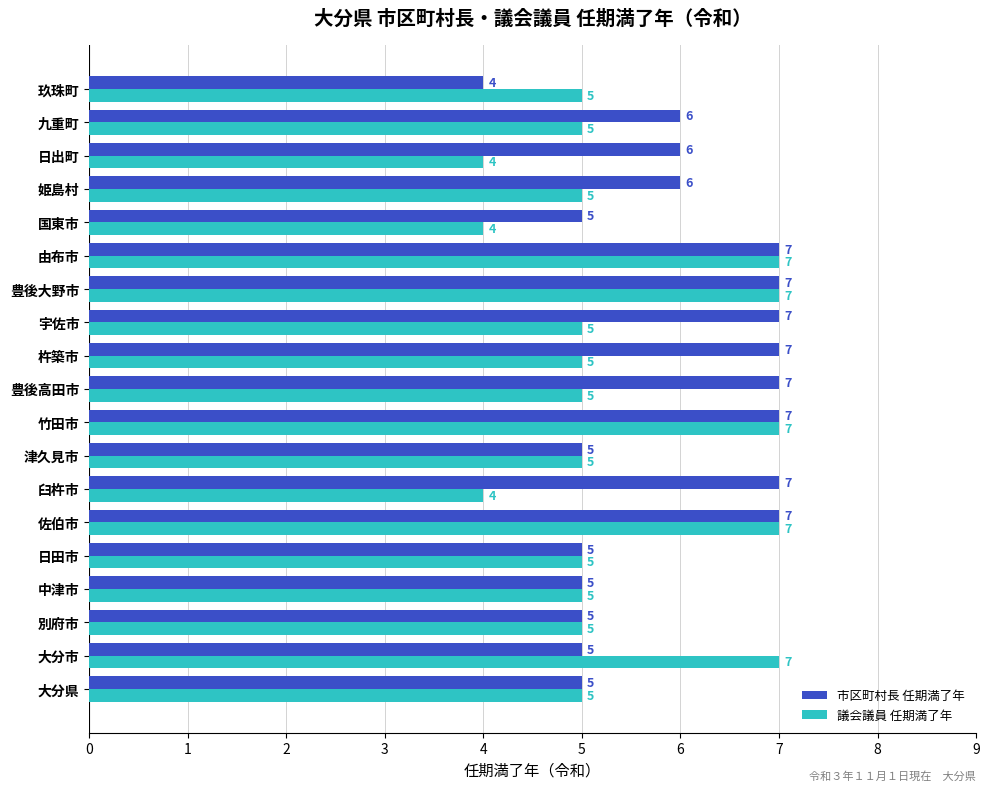

What is the smallest value displayed?

4